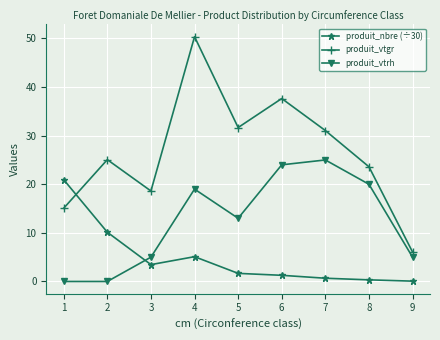

Is this an area chart (filled region under the line)?

No